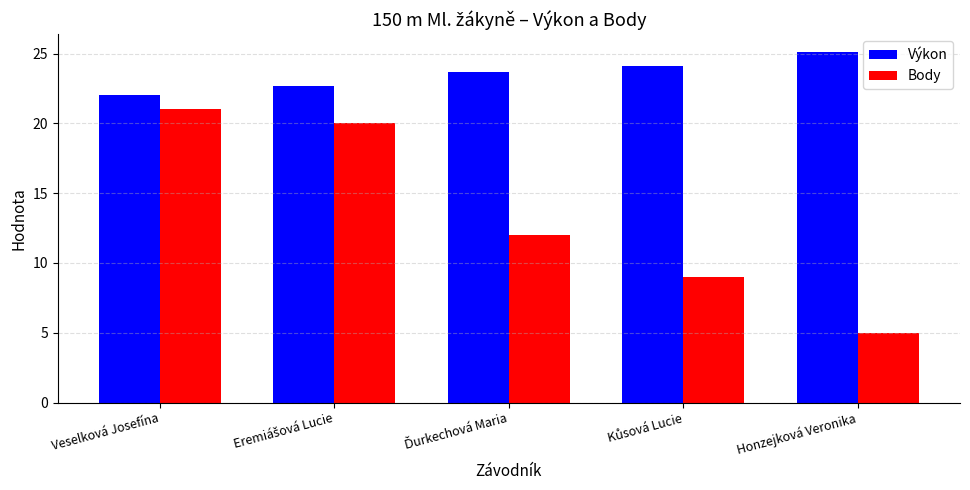

Which series has the widest spread of values?

Body